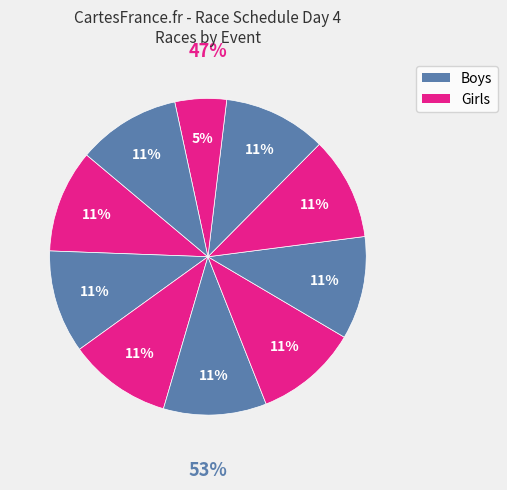

Is the sum of Girls U17 single and Girls U17 double sculls greater than half?

No